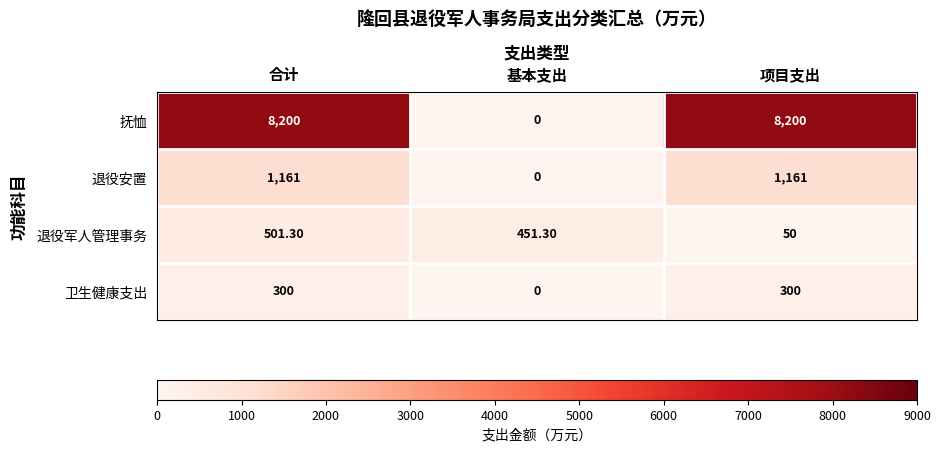

Which series changed the most between 合计 and 项目支出?

退役军人管理事务